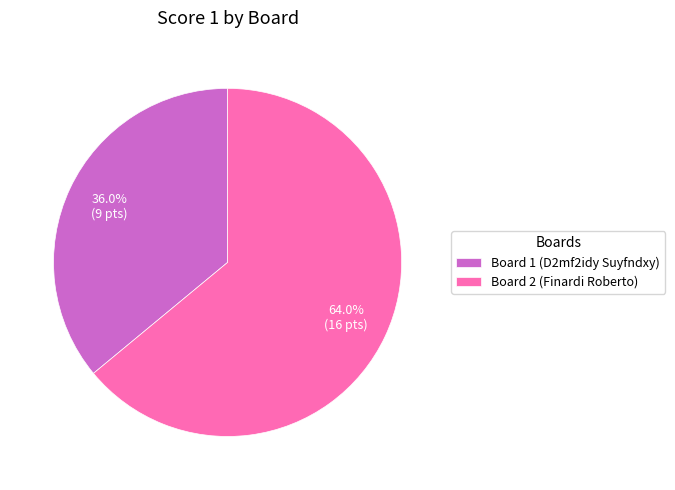

Is the sum of Board 1 (D2mf2idy Suyfndxy) and Board 2 (Finardi Roberto) greater than half?

Yes